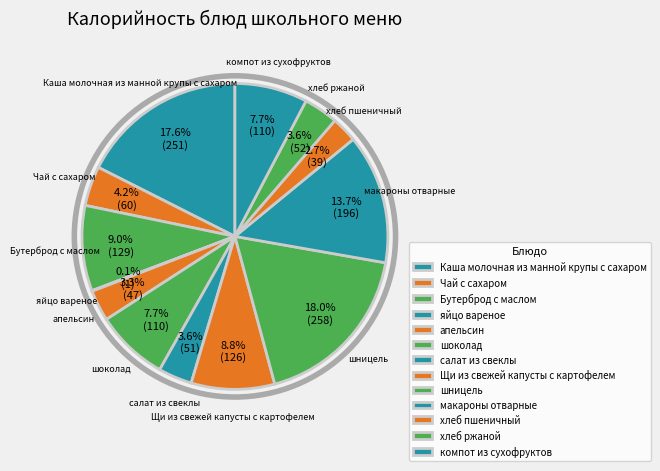

How many segments does this pie chart have?

13